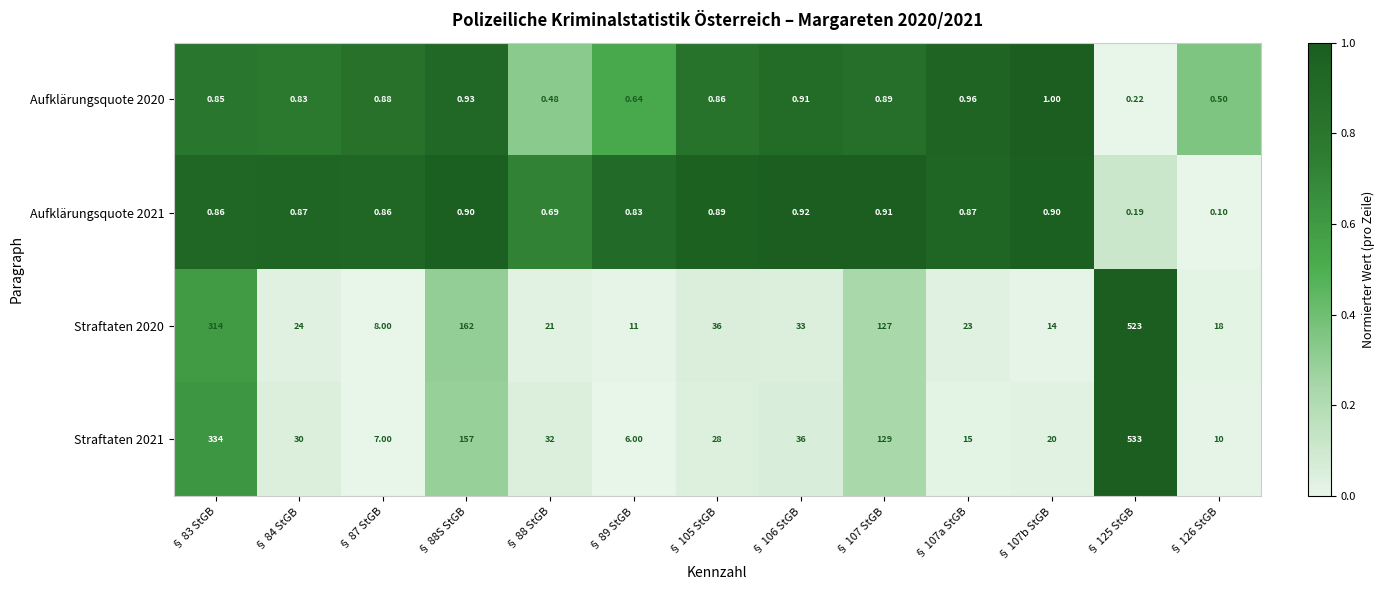

Is the value of Aufklärungsquote 2020 at § 107b StGB greater than the value of Straftaten 2020 at § 84 StGB?

No